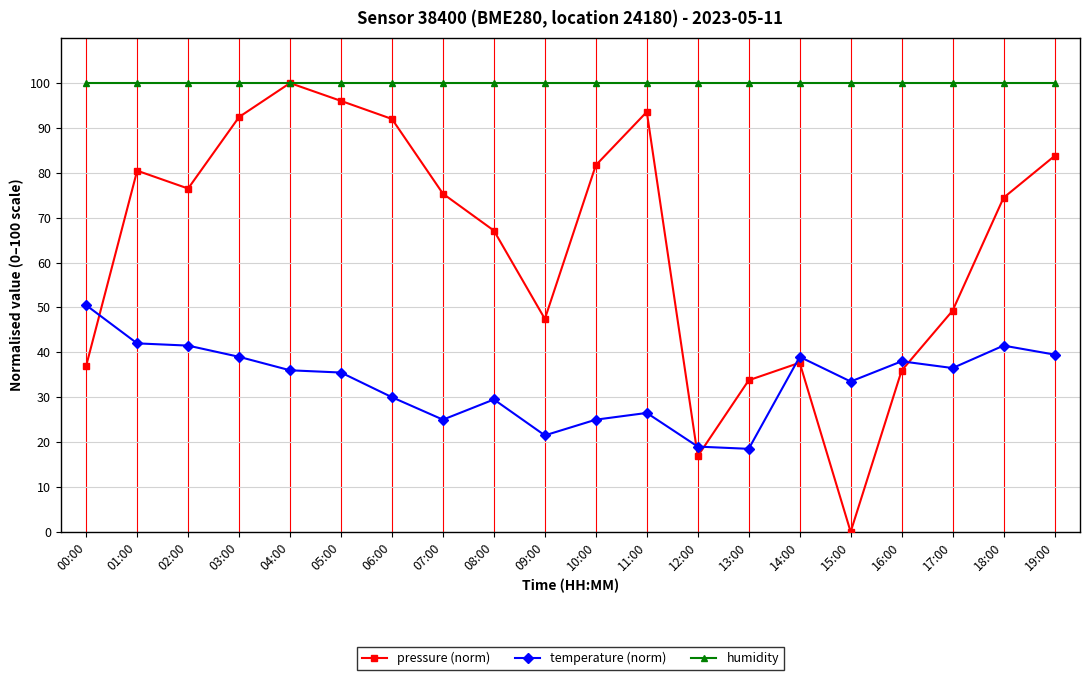

How many interior local valleys does the pressure (norm) series have?

4